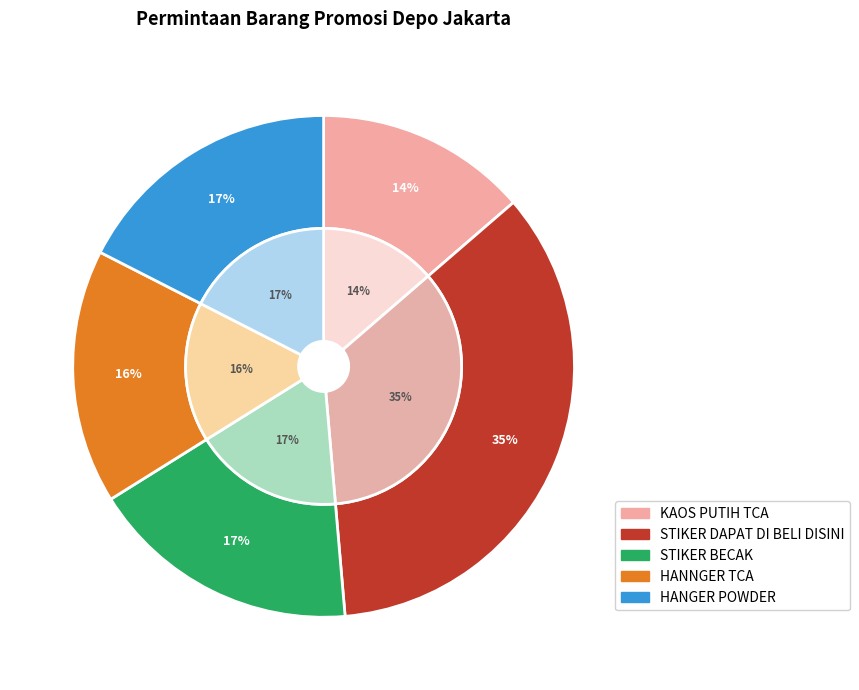

What is the smallest slice in the pie chart?

KAOS PUTIH TCA